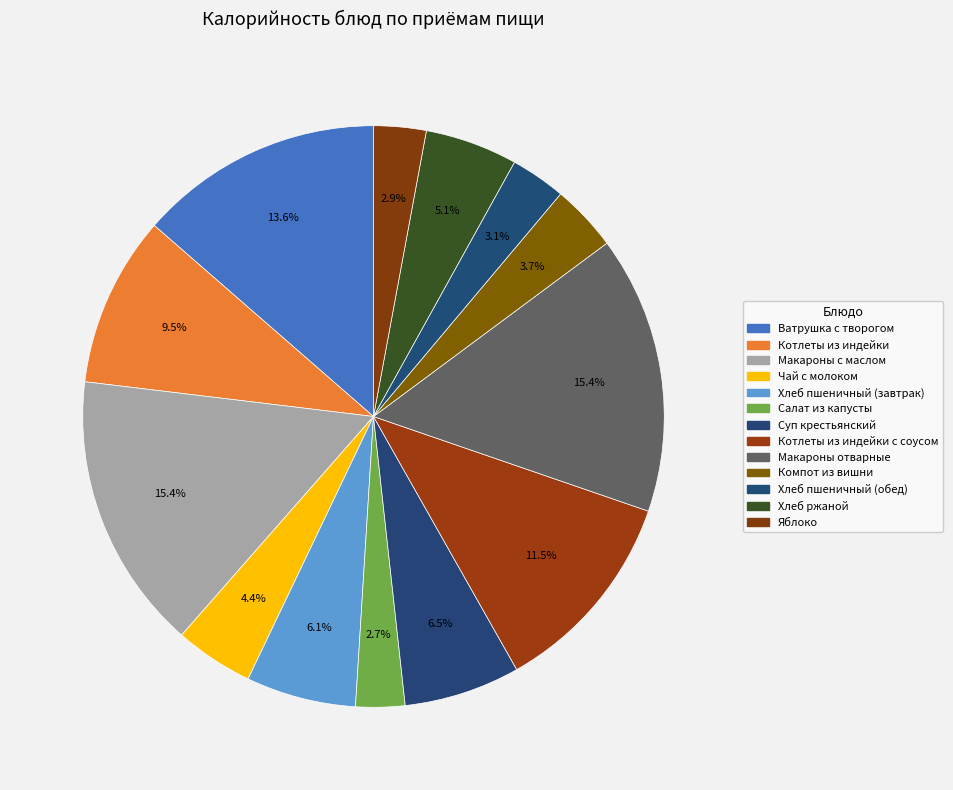

To the nearest percent, what is the combined percentage of Макароны с маслом and Ватрушка с творогом?

29%